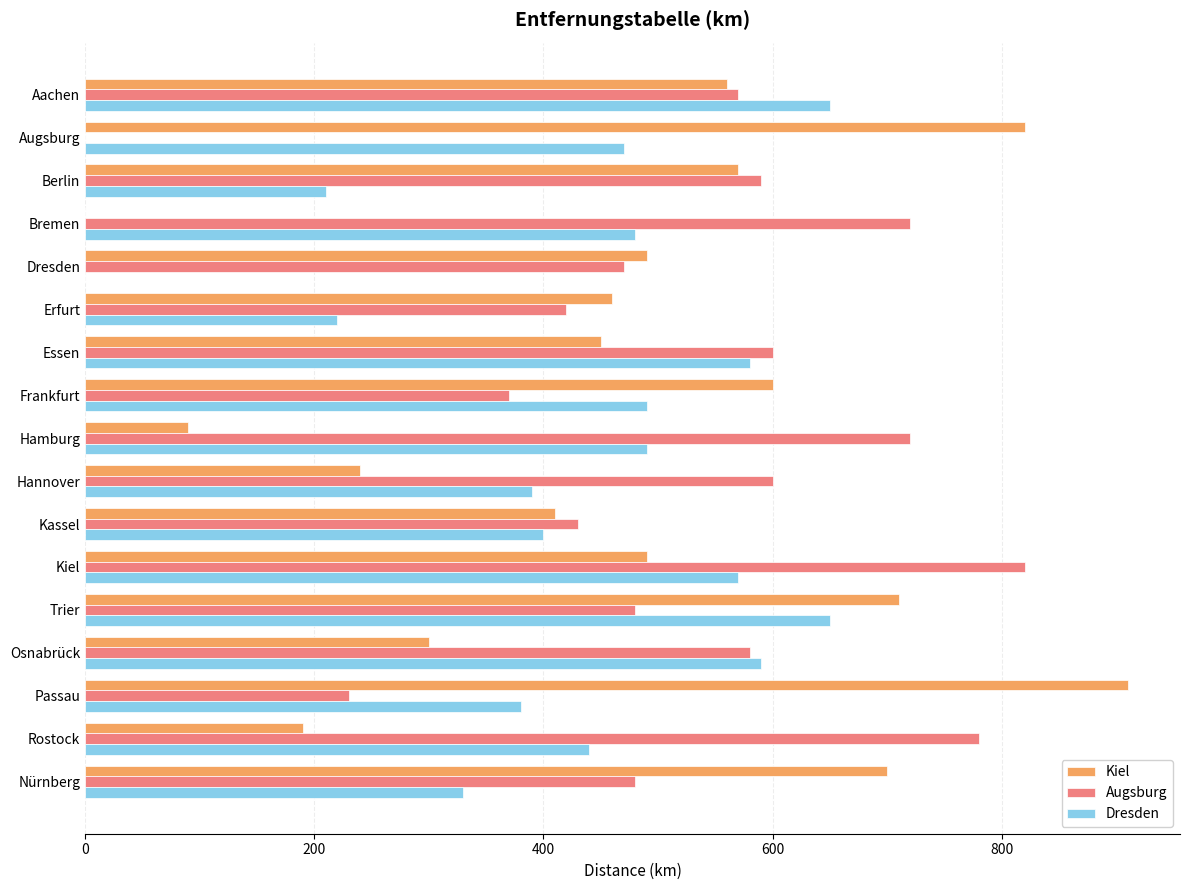

Read the Kiel value at Kiel, to the nearest 50.

500